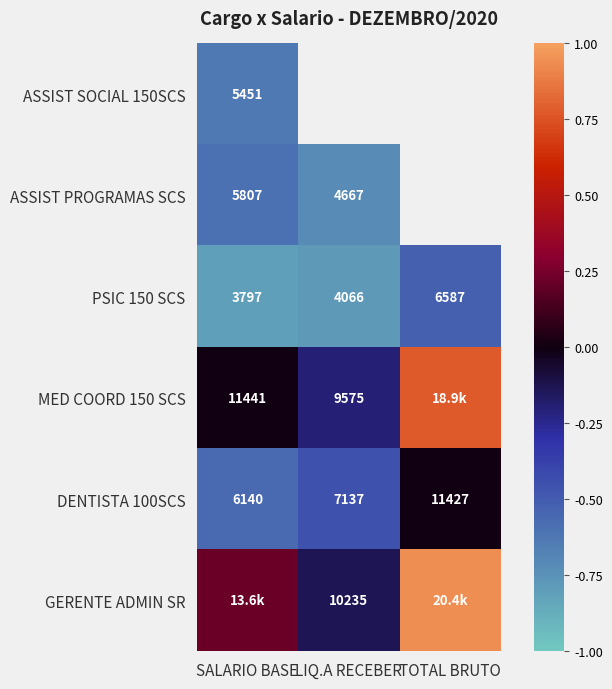

List the labels in order of PSIC 150 SCS value, smallest first.

SALARIO BASE, LIQ.A RECEBER, TOTAL BRUTO